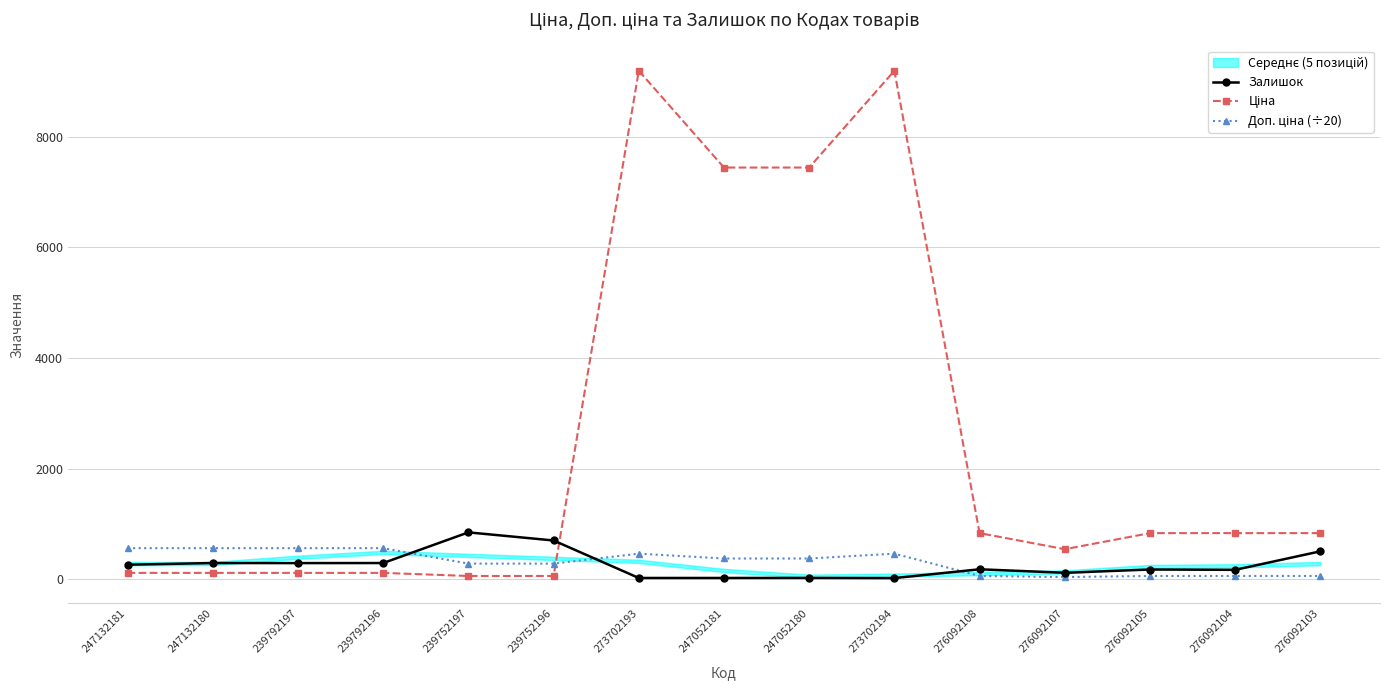

Which series has the largest total across all categories?

Ціна